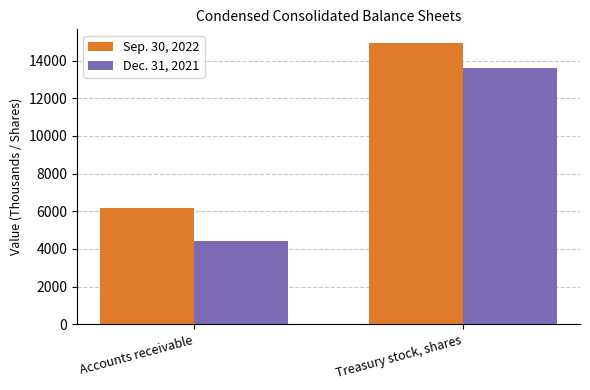

What is the minimum value shown in the chart?

4423